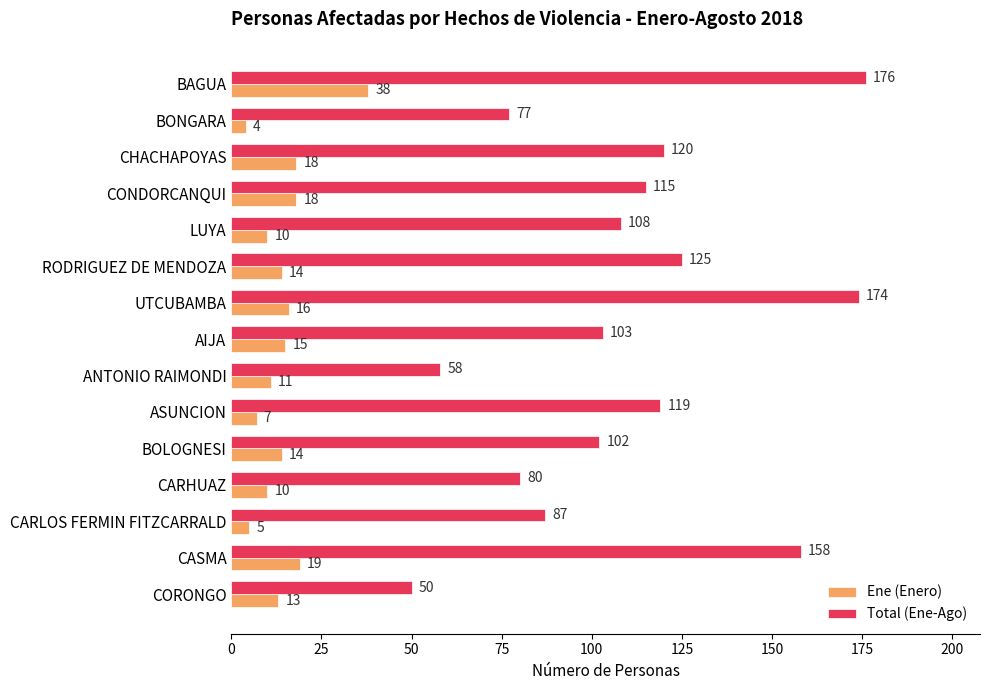

Which series has the largest total across all categories?

Total (Ene-Ago)